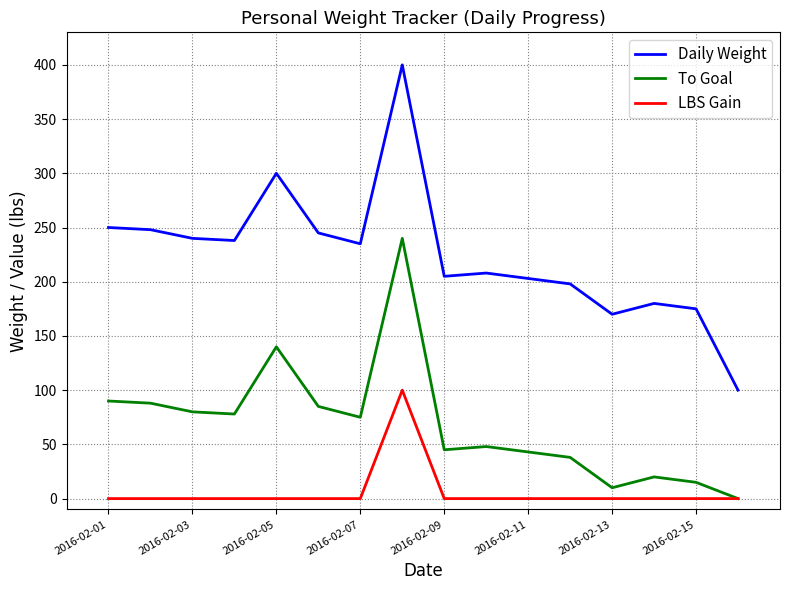

Which series has the largest range (max minus min)?

Daily Weight